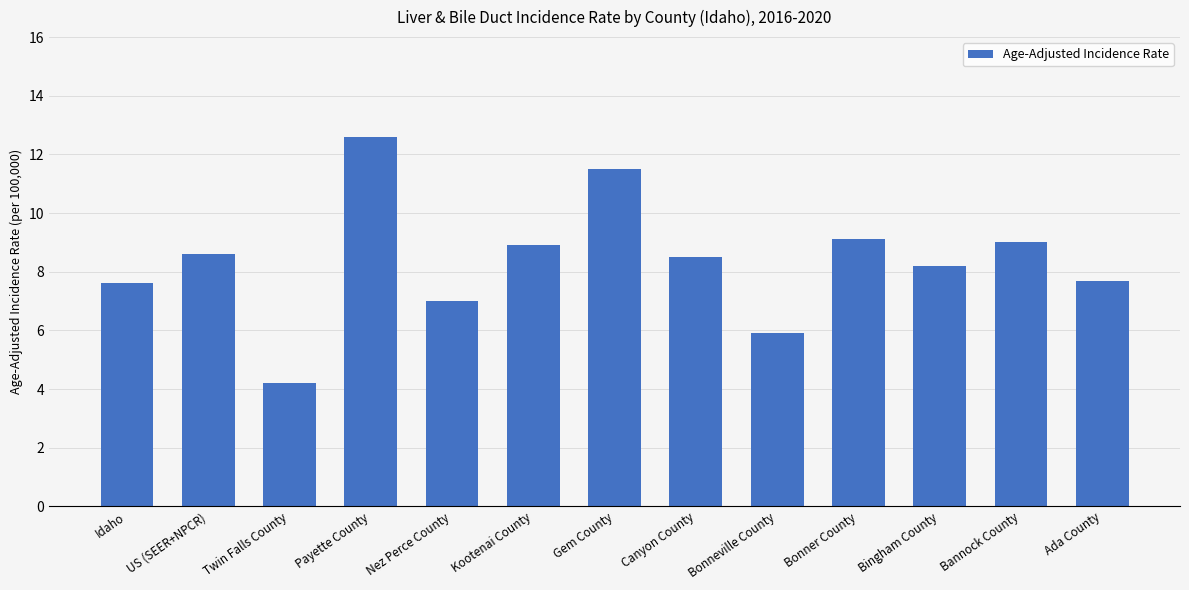

Read the value at US (SEER+NPCR).

8.6